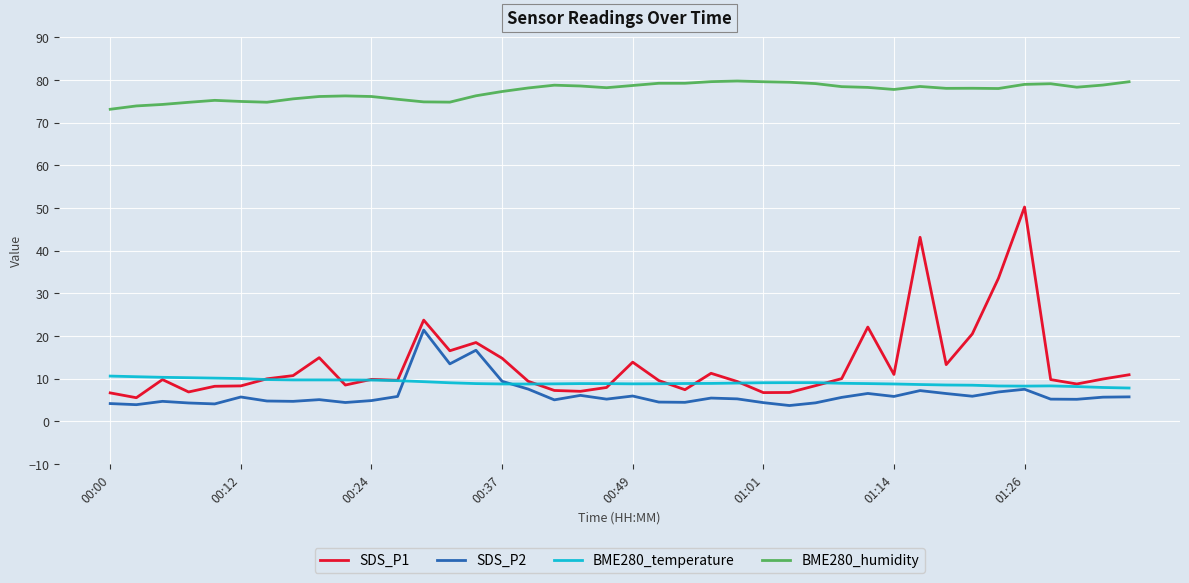

List the series in order of their peak value, lowest first.

BME280_temperature, SDS_P2, SDS_P1, BME280_humidity